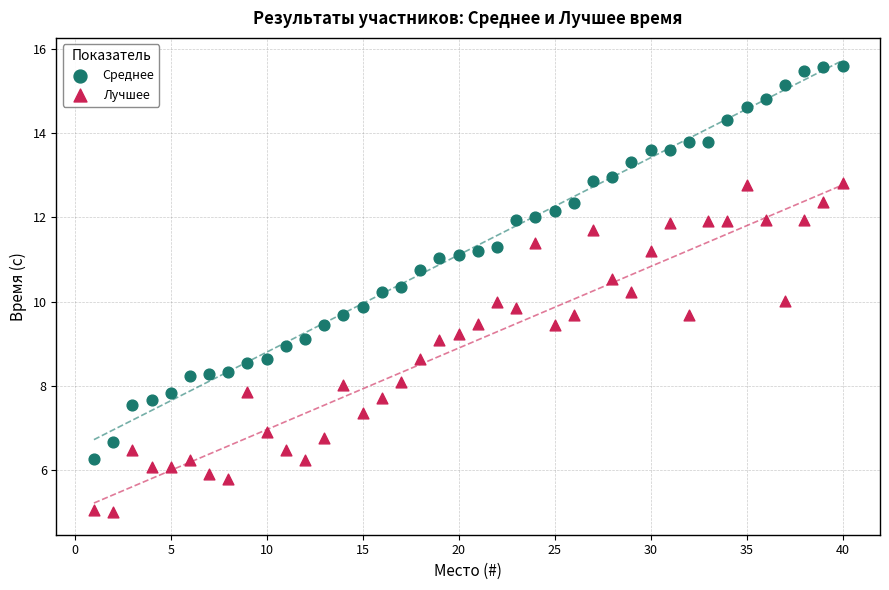

Which series has the largest Y range (max minus min)?

Среднее